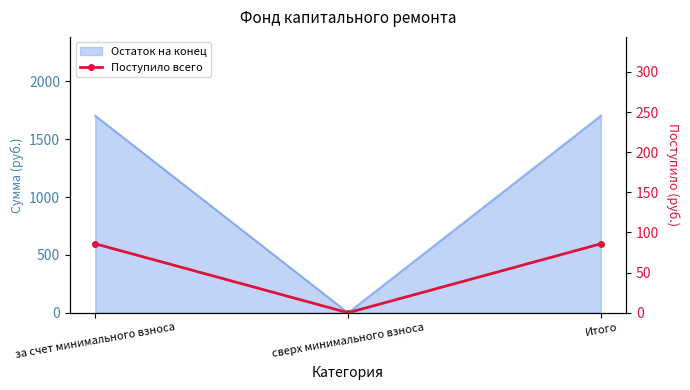

What is the change in value from сверх минимального взноса to Итого?

+85.9